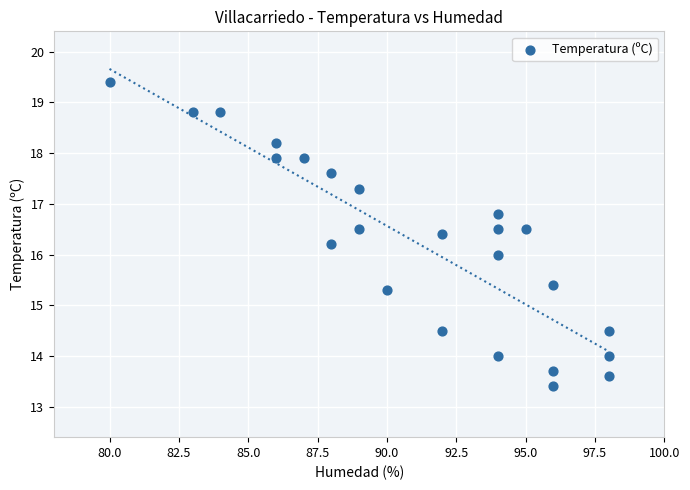

What is the range of Y values (max minus min)?

6.0